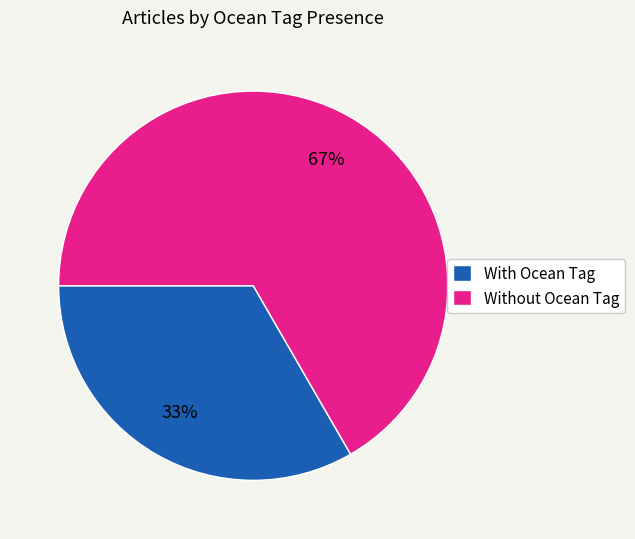

To the nearest percent, what is the combined percentage of Without Ocean Tag and With Ocean Tag?

100%